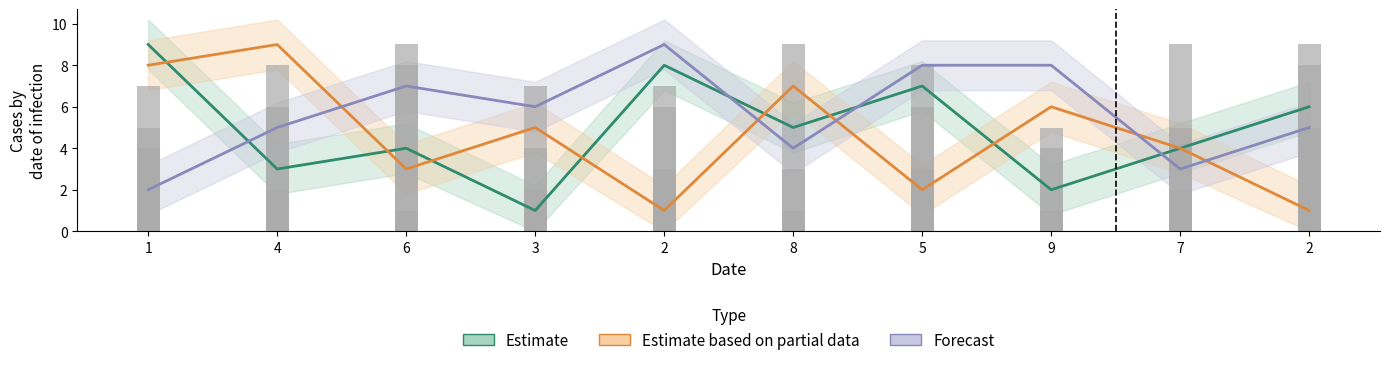

What is the label of the 3rd bar from the right?

9